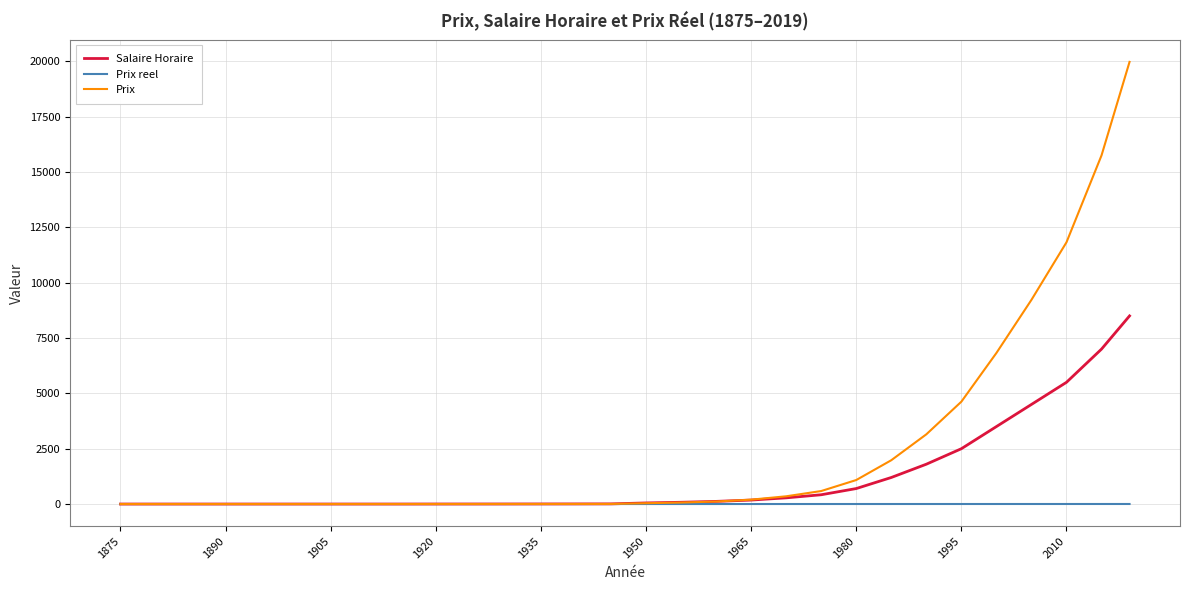

Rank the series by their average value, from lowest to highest.

Prix reel, Salaire Horaire, Prix